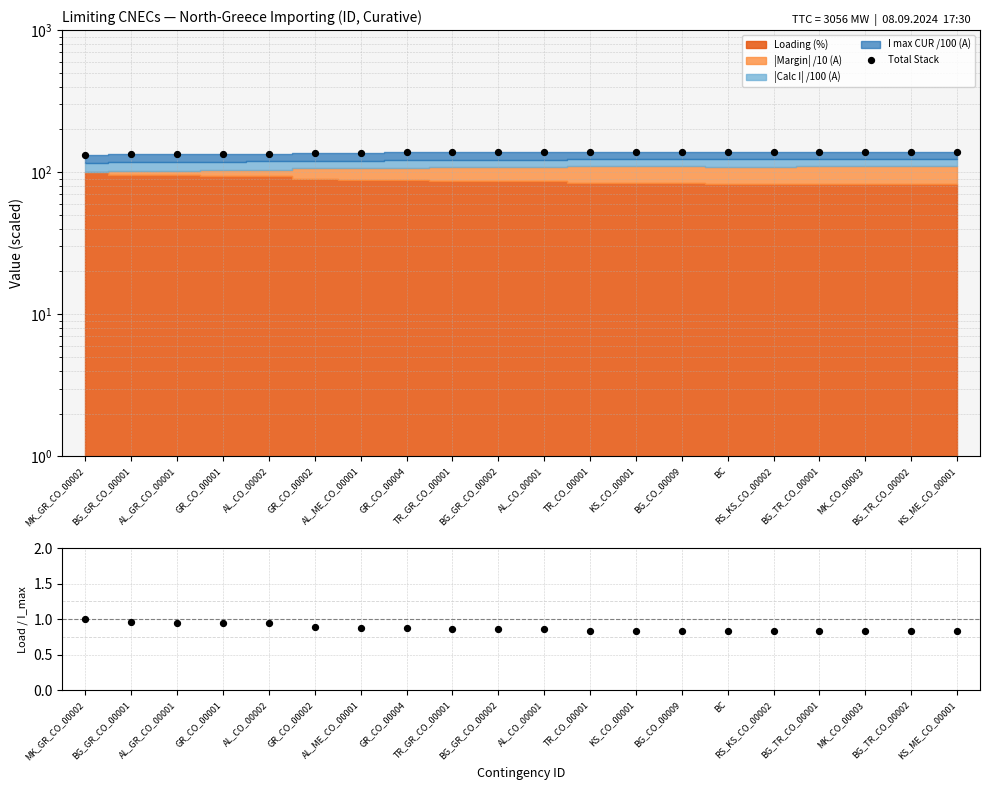

Is the value of Total Stack at MK_GR_CO_00002 greater than the value of Loading ratio at KS_CO_00001?

Yes